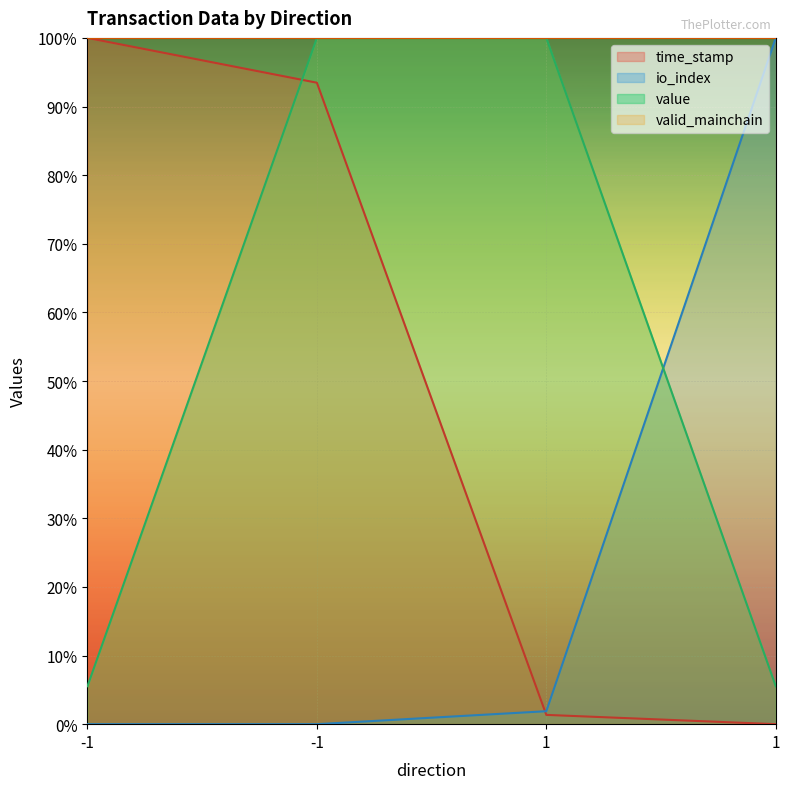

Which series has the widest spread of values?

time_stamp